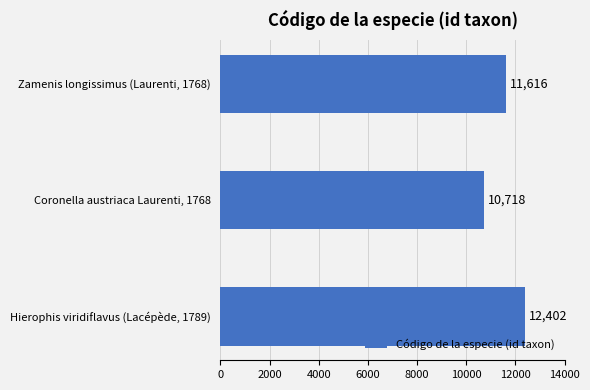

Rank the categories by value from highest to lowest.

Hierophis viridiflavus (Lacépède, 1789), Zamenis longissimus (Laurenti, 1768), Coronella austriaca Laurenti, 1768